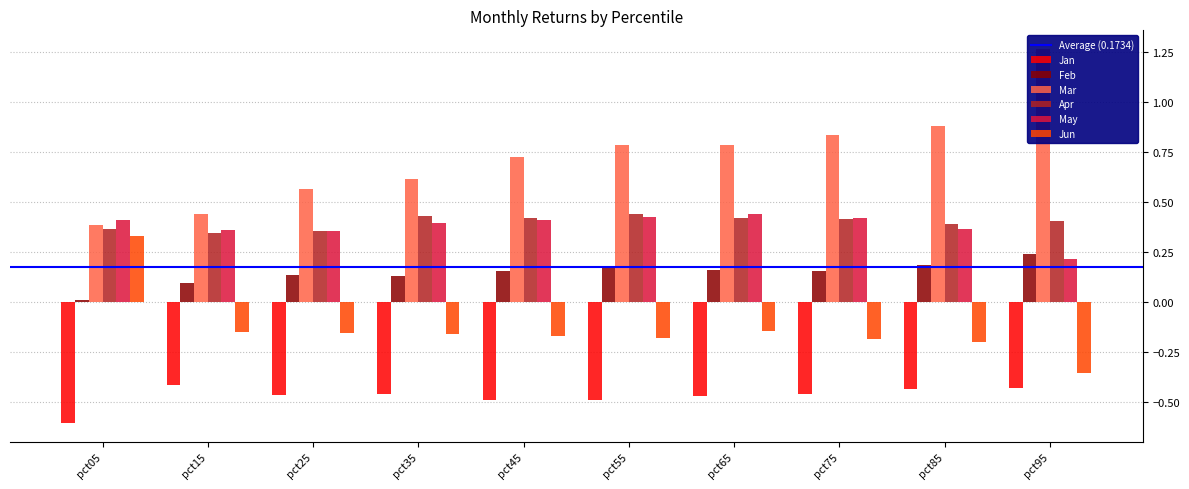

Which series has the widest spread of values?

Mar